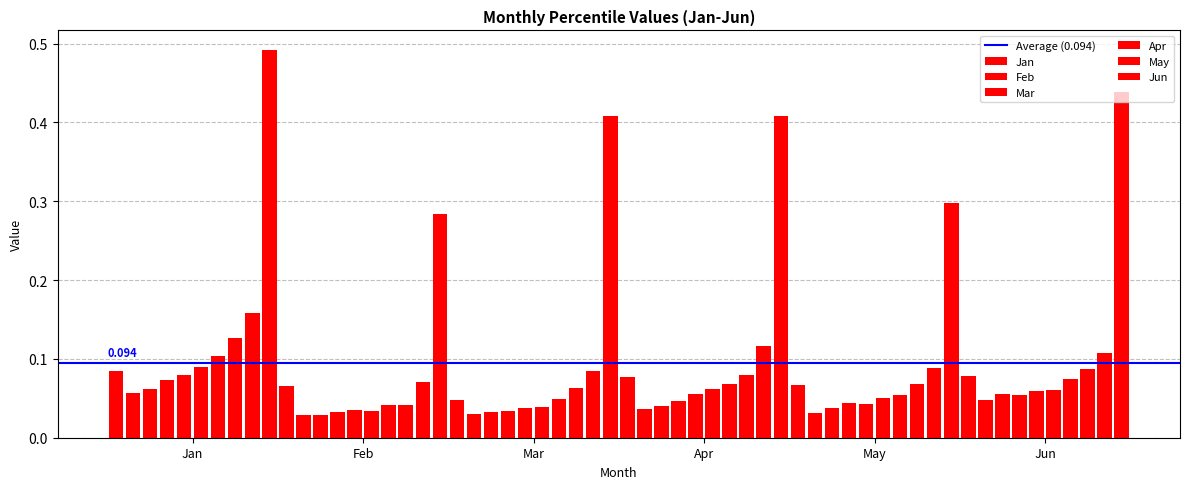

Reading left to right, extract all data points from this chart.

Jan: 0.1	0.1	0.1	0.1	0.1	0.1	0.1	0.1	0.2	0.5
Feb: 0.1	0.0	0.0	0.0	0.0	0.0	0.0	0.0	0.1	0.3
Mar: 0.0	0.0	0.0	0.0	0.0	0.0	0.0	0.1	0.1	0.4
Apr: 0.1	0.0	0.0	0.0	0.1	0.1	0.1	0.1	0.1	0.4
May: 0.1	0.0	0.0	0.0	0.0	0.1	0.1	0.1	0.1	0.3
Jun: 0.1	0.0	0.1	0.1	0.1	0.1	0.1	0.1	0.1	0.4